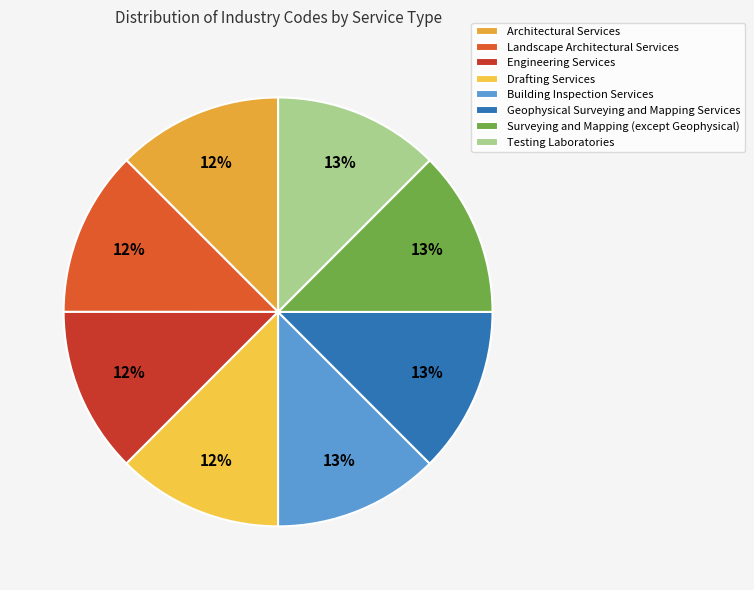

To the nearest percent, what is the average slice percentage?

12%